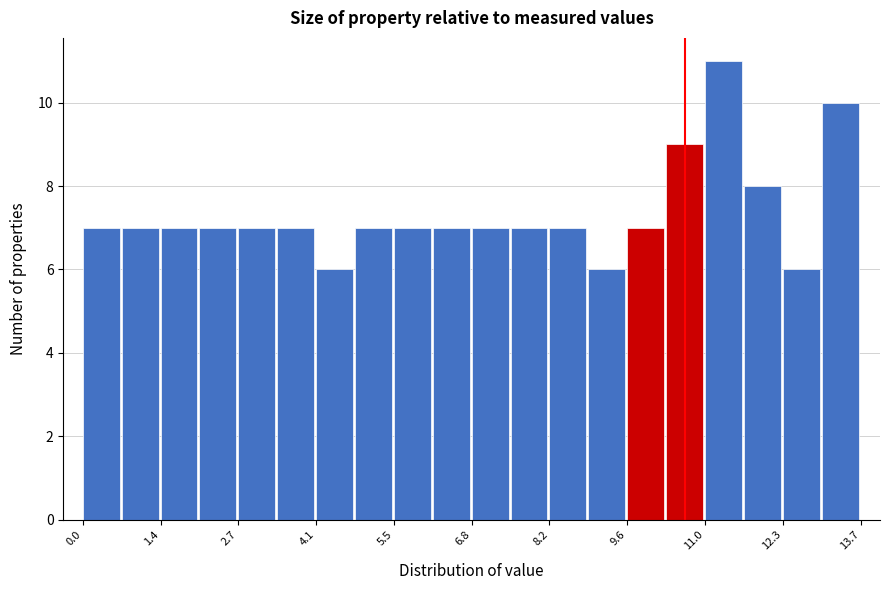

Around what value on the x-axis is the tallest bar? Give the approximate position of its centre, as read against the axis.

11.2